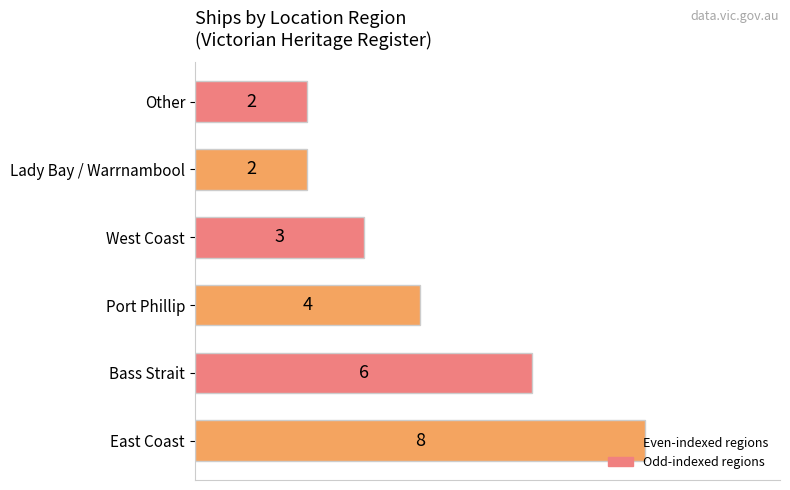

What is the greatest value displayed?

8